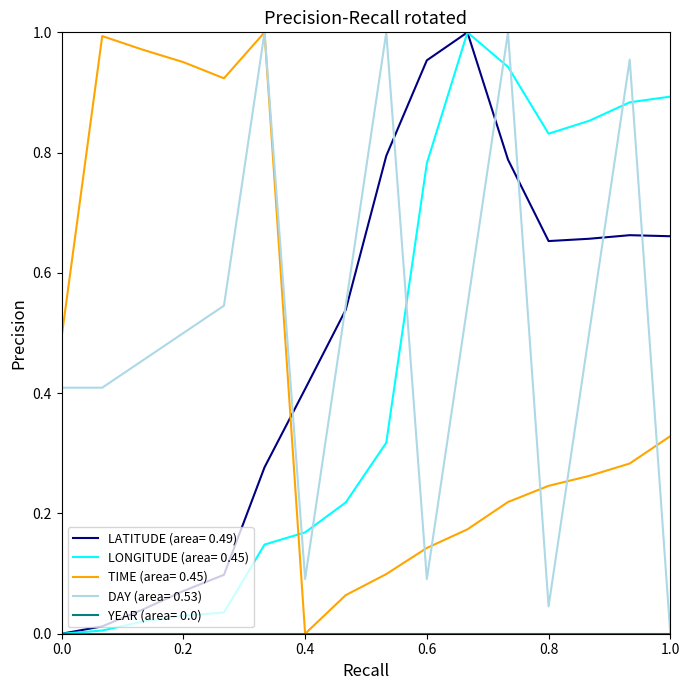

After their last crossing, which series has the higher values: LONGITUDE (area= 0.45) or TIME (area= 0.45)?

LONGITUDE (area= 0.45)